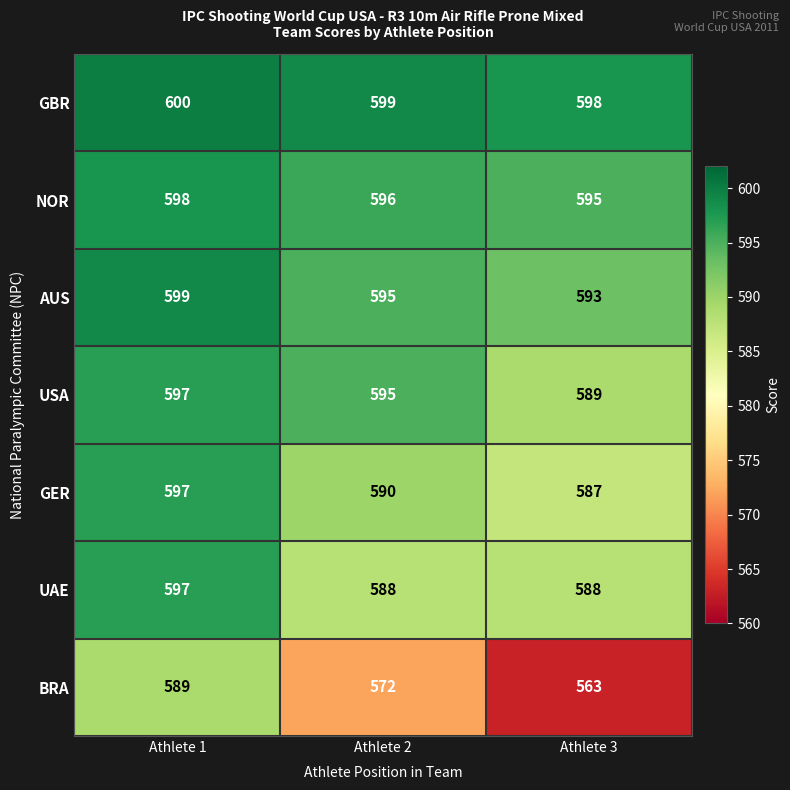

Reading right to left, extract all data points from this chart.

GBR: 598	599	600
NOR: 595	596	598
AUS: 593	595	599
USA: 589	595	597
GER: 587	590	597
UAE: 588	588	597
BRA: 563	572	589